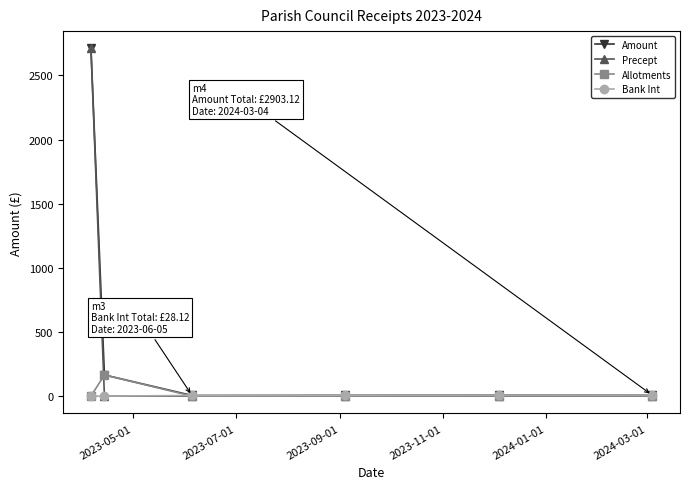

What is the difference between the second highest and minimum values in the Amount series?

160.1